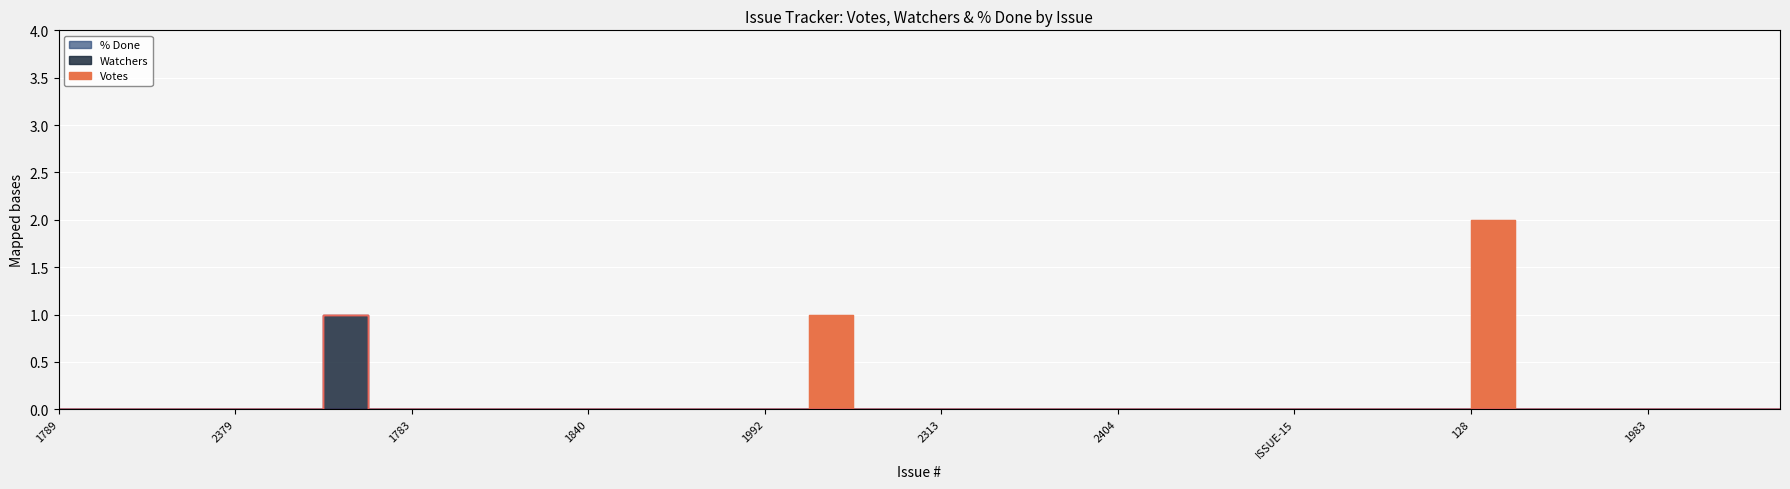

What is the label of the 12th point from the right?

ISSUE-15